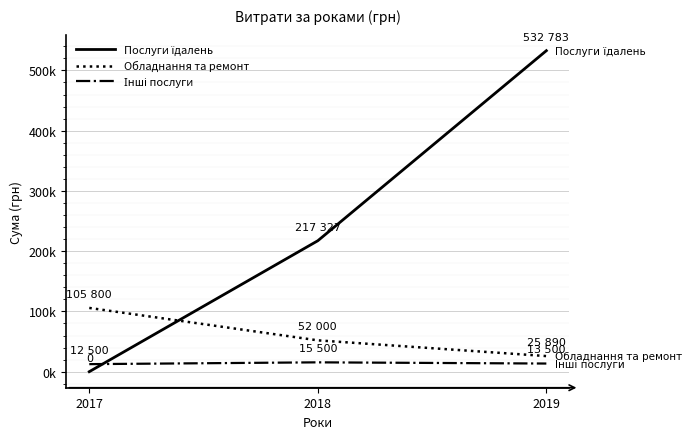

Does the chart display data point markers on the line(s)?

No